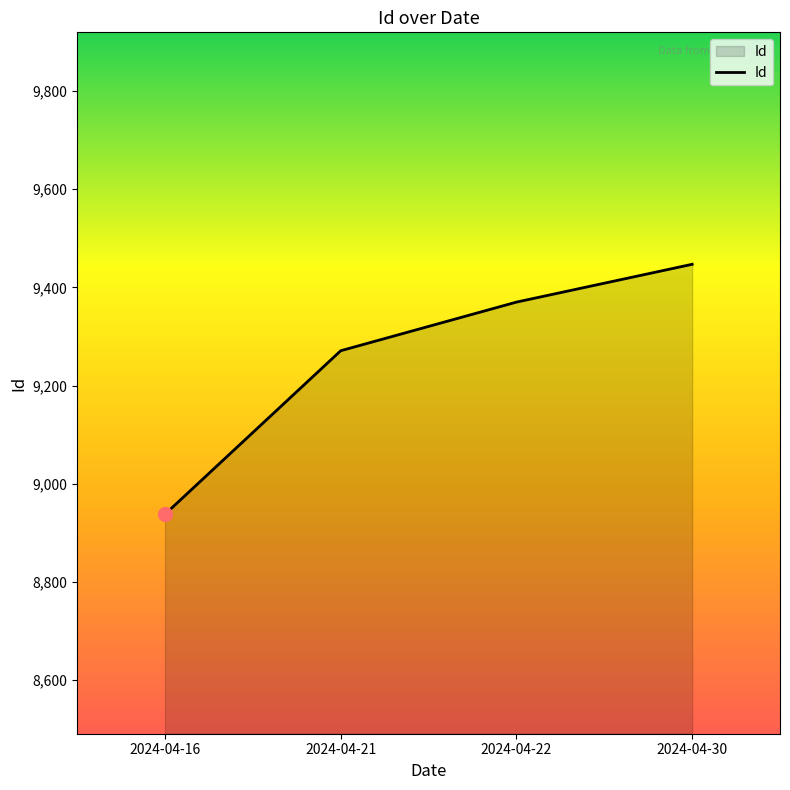

Rank the categories by value from lowest to highest.

2024-04-16, 2024-04-21, 2024-04-22, 2024-04-30